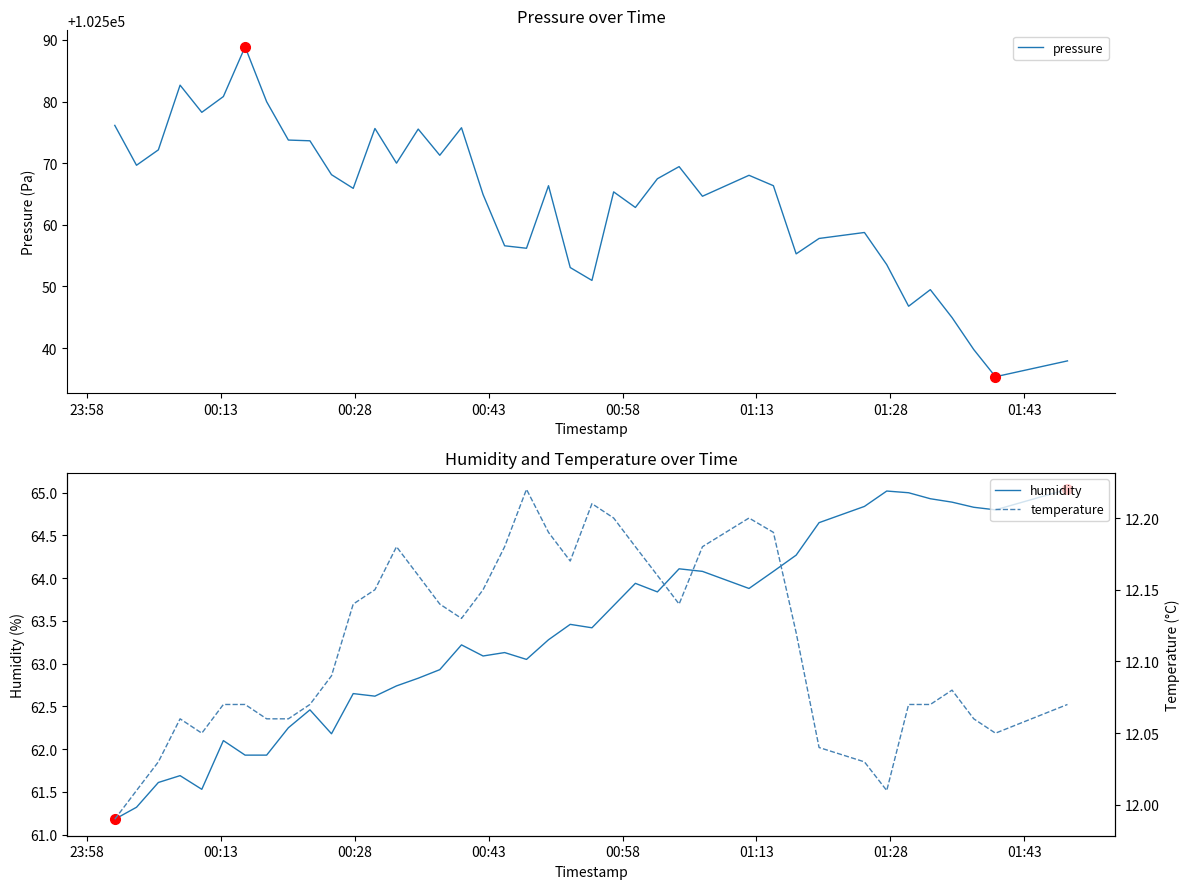

Reading right to left, extract all data points from this chart.

pressure: 102537.9	102535.3	102539.8	102544.9	102549.5	102546.8	102553.5	102558.8	102557.8	102555.3	102566.3	102568.0	102564.6	102569.4	102567.5	102562.8	102565.3	102551.0	102553.1	102566.3	102556.2	102556.6	102564.9	102575.8	102571.3	102575.5	102570.0	102575.6	102565.9	102568.1	102573.6	102573.8	102580.0	102588.9	102580.8	102578.2	102582.7	102572.2	102569.7	102576.1
humidity: 65.0	64.8	64.8	64.9	64.9	65.0	65.0	64.8	64.7	64.3	64.1	63.9	64.1	64.1	63.8	63.9	63.7	63.4	63.5	63.3	63.0	63.1	63.1	63.2	62.9	62.8	62.7	62.6	62.6	62.2	62.5	62.2	61.9	61.9	62.1	61.5	61.7	61.6	61.3	61.2
temperature: 12.1	12.1	12.1	12.1	12.1	12.1	12.0	12.0	12.0	12.1	12.2	12.2	12.2	12.1	12.2	12.2	12.2	12.2	12.2	12.2	12.2	12.2	12.2	12.1	12.1	12.2	12.2	12.2	12.1	12.1	12.1	12.1	12.1	12.1	12.1	12.1	12.1	12.0	12.0	12.0